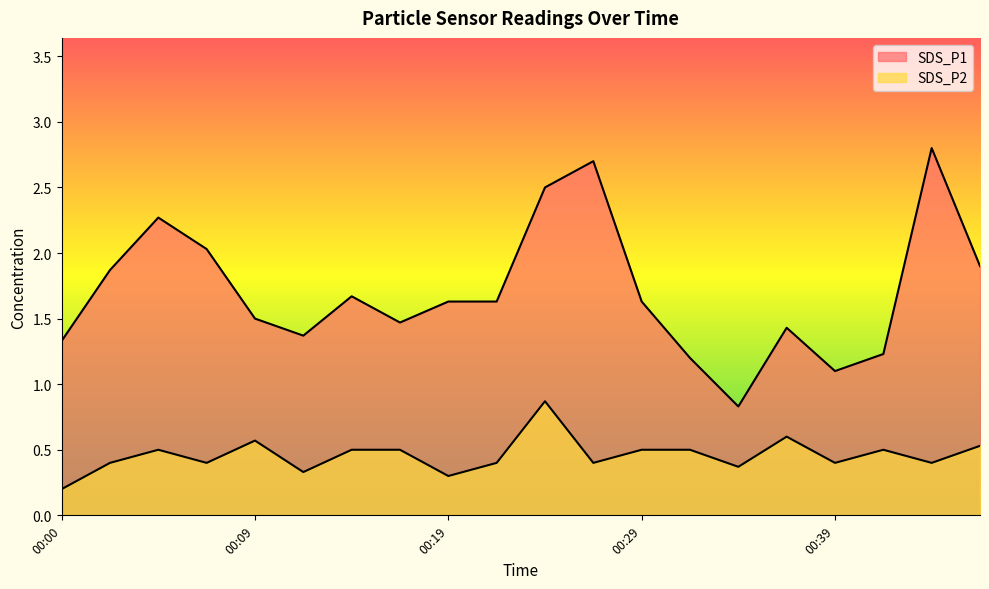

What is the difference between the maximum and minimum values in the SDS_P2 series?

0.7